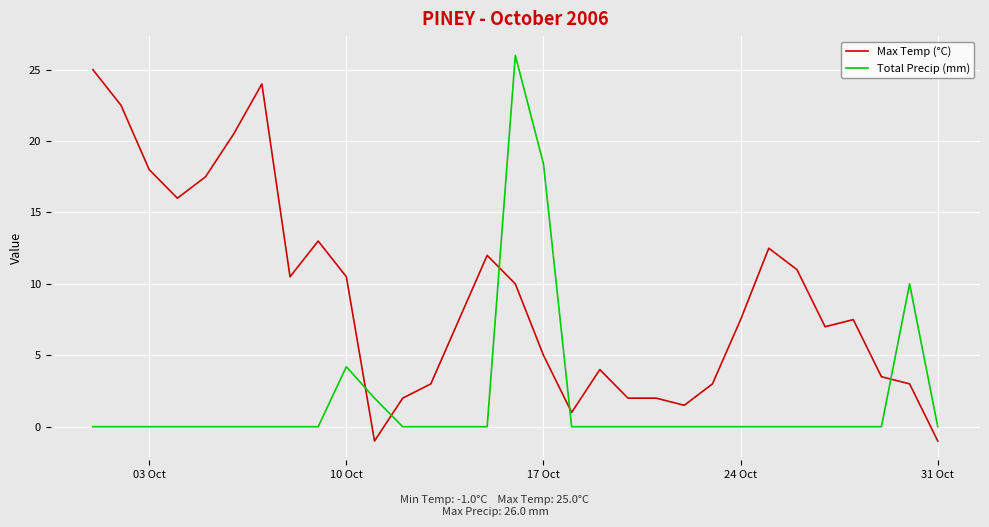

Rank the series by their maximum value, from lowest to highest.

Max Temp (°C), Total Precip (mm)